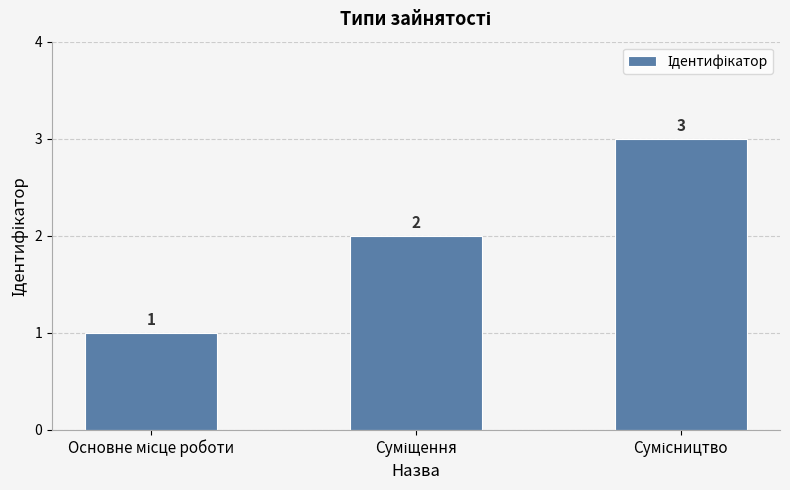

How many bars are there in total?

3